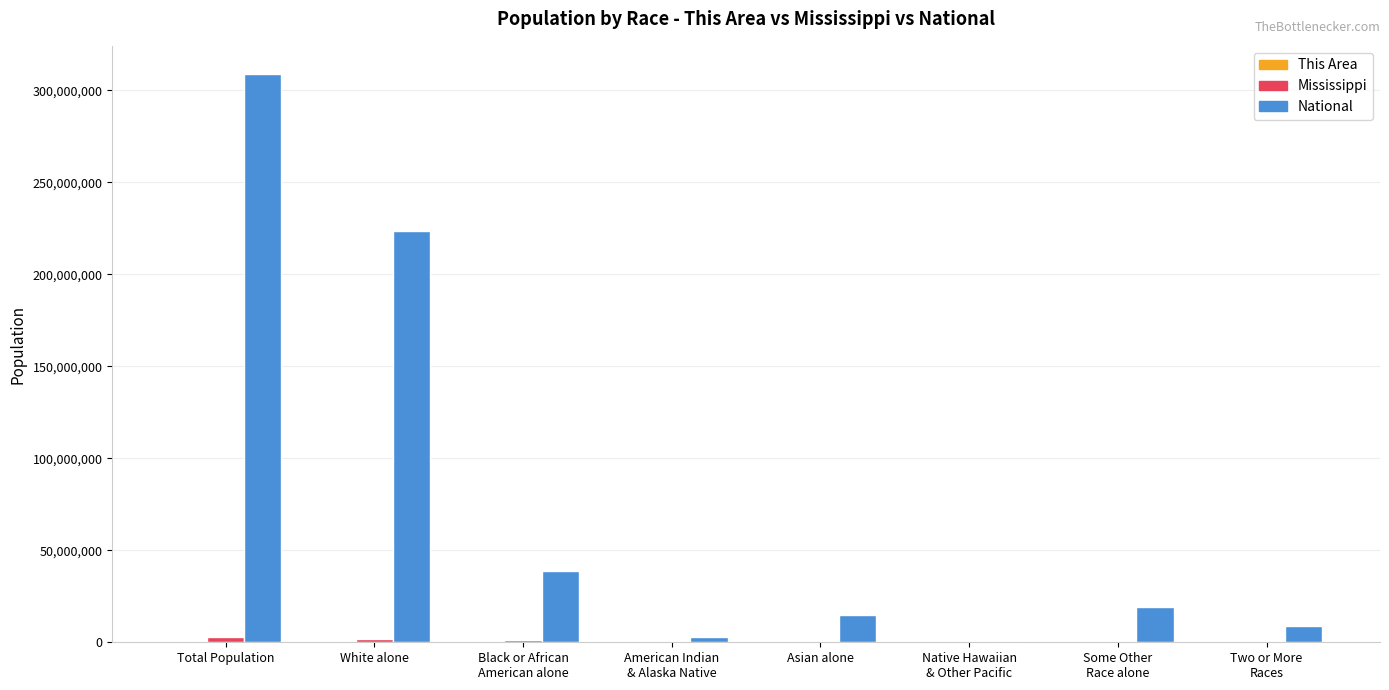

Are the bars horizontal?

No